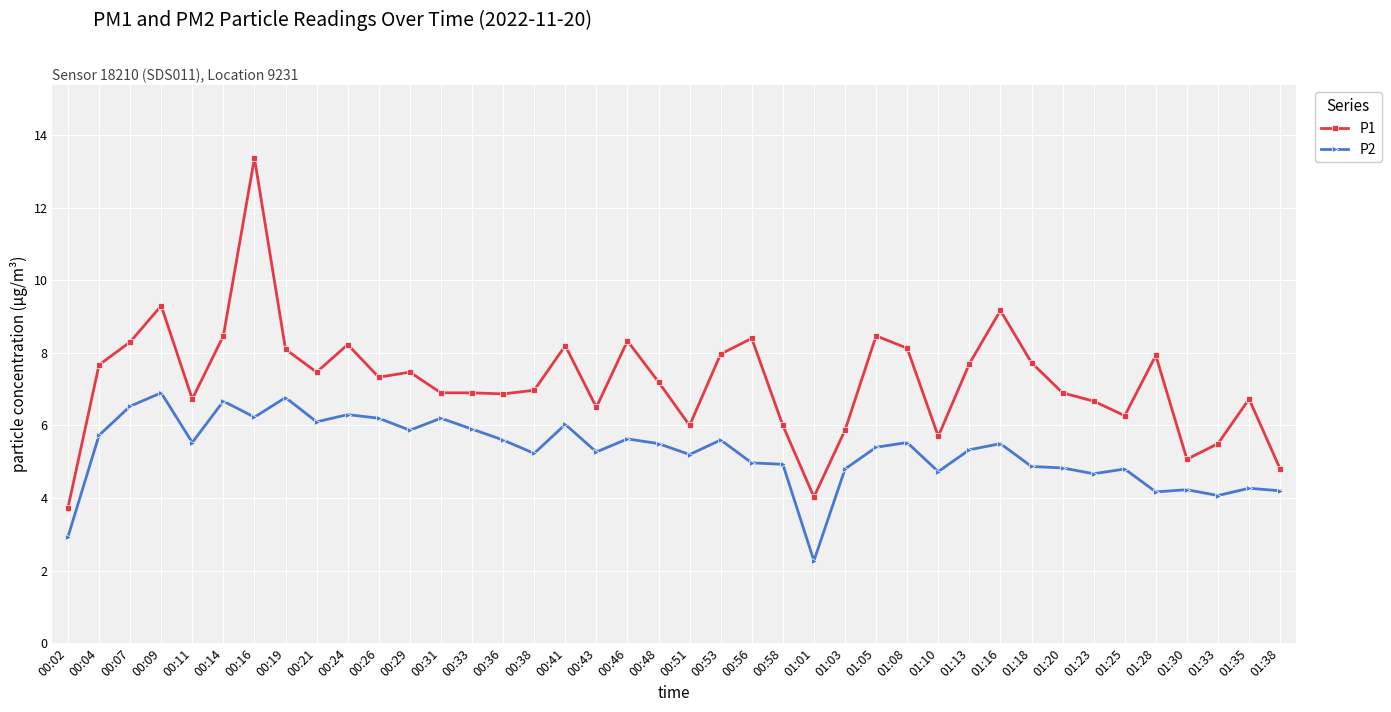

Which series has the widest spread of values?

P1